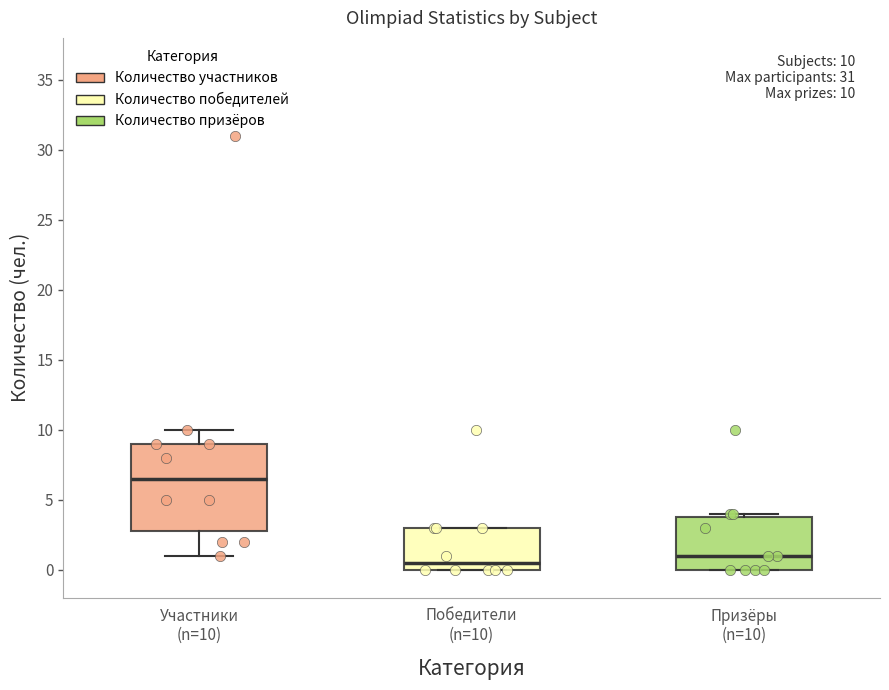

Which box has the highest median line?

Участники (n=10)